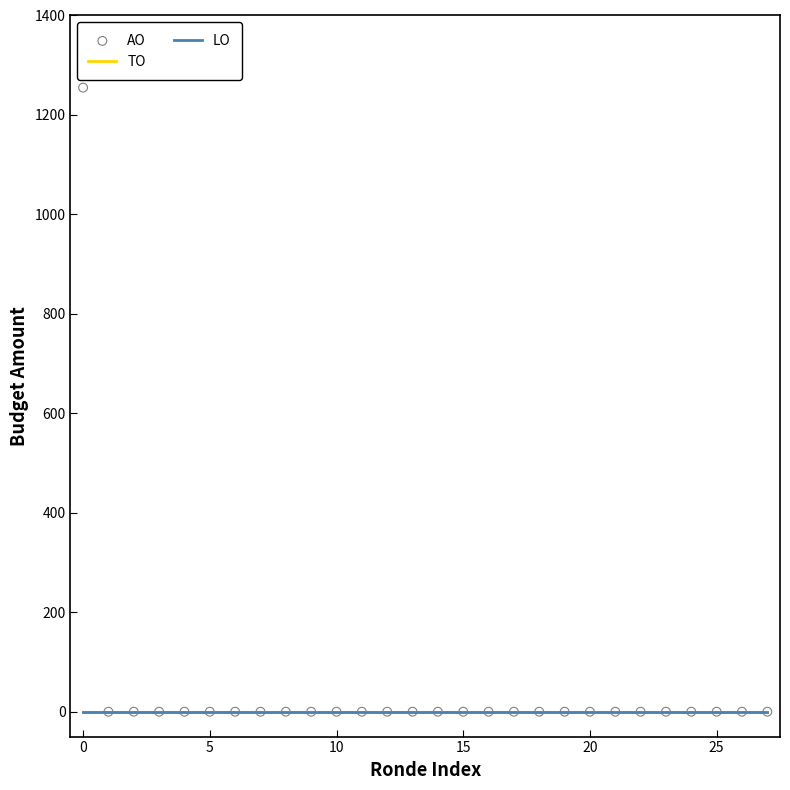

Which series has the largest Y range (max minus min)?

AO